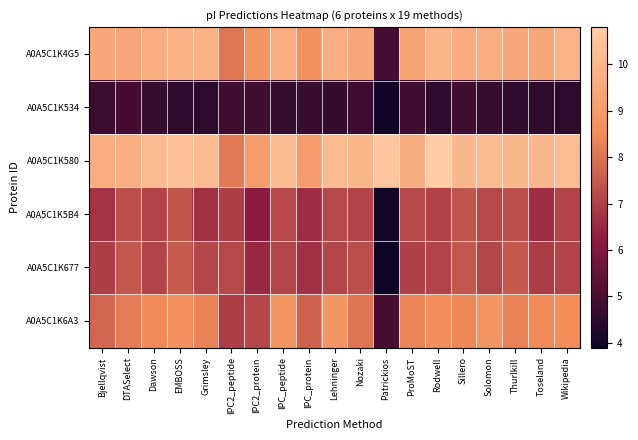

Between DTASelect and Sillero, which is larger?

Sillero